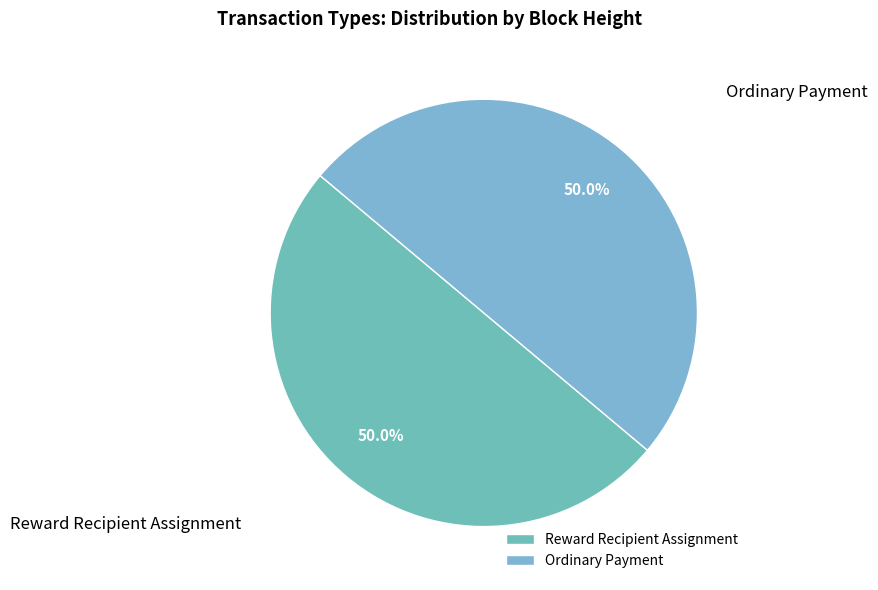

To the nearest percent, what portion does Reward Recipient Assignment represent?

50%